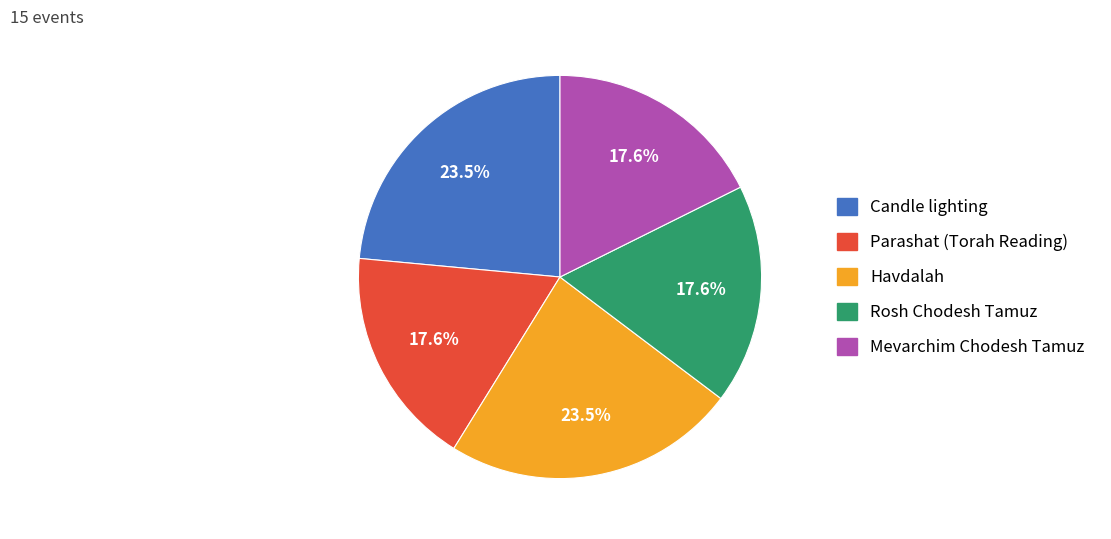

What is the ratio of the value at Rosh Chodesh Tamuz to the value at Parashat (Torah Reading)?

1.0